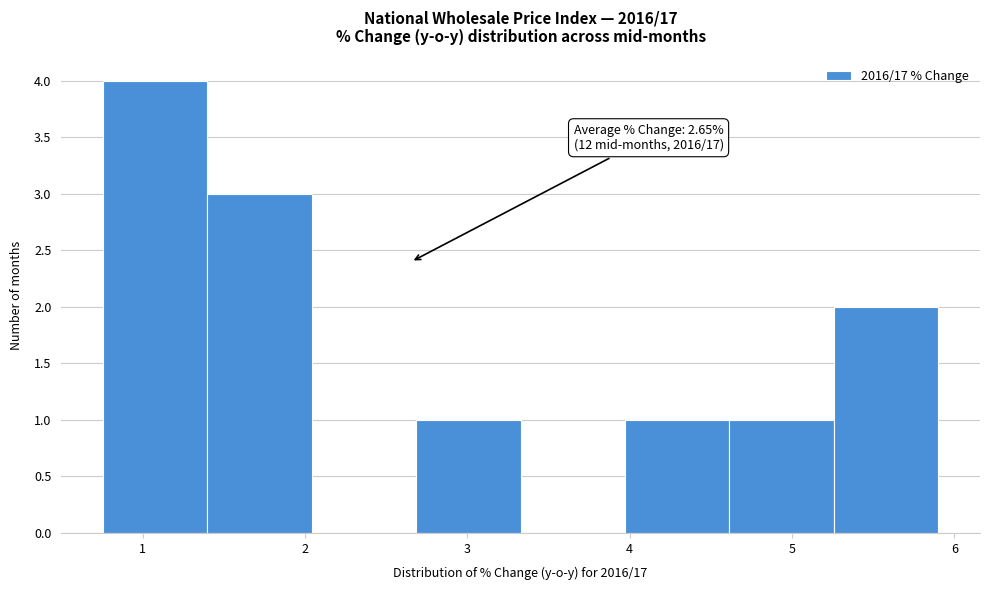

Over which range of the x-axis is the bar tallest?

0.8 to 1.4